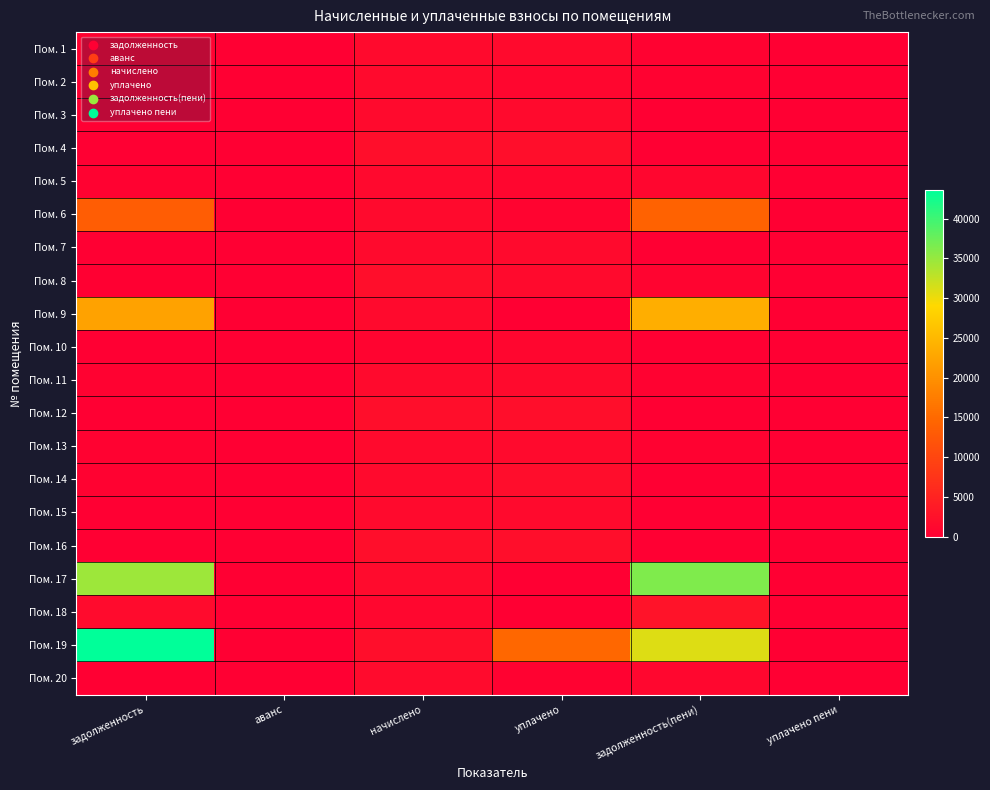

Reading left to right, transcribe all the data shown in this chart.

Пом. 1: задолженность=492.8	аванс=0.0	начислено=1478.5	уплачено=1478.5	задолженность(пени)=492.8	уплачено пени=0.0
Пом. 2: задолженность=0.0	аванс=0.0	начислено=1482.2	уплачено=988.1	задолженность(пени)=494.1	уплачено пени=0.0
Пом. 3: задолженность=0.0	аванс=0.0	начислено=1515.4	уплачено=1515.4	задолженность(пени)=0.0	уплачено пени=0.0
Пом. 4: задолженность=0.0	аванс=0.0	начислено=2138.5	уплачено=2138.5	задолженность(пени)=0.0	уплачено пени=0.0
Пом. 5: задолженность=474.6	аванс=0.0	начислено=1423.9	уплачено=949.3	задолженность(пени)=949.3	уплачено пени=0.0
Пом. 6: задолженность=13311.5	аванс=0.0	начислено=1504.3	уплачено=696.3	задолженность(пени)=14119.5	уплачено пени=0.0
Пом. 7: задолженность=0.0	аванс=0.0	начислено=1496.9	уплачено=1496.8	задолженность(пени)=0.1	уплачено пени=0.0
Пом. 8: задолженность=110.2	аванс=0.0	начислено=2145.8	уплачено=1540.7	задолженность(пени)=715.3	уплачено пени=0.0
Пом. 9: задолженность=22217.7	аванс=0.0	начислено=1467.4	уплачено=0.0	задолженность(пени)=23685.2	уплачено пени=0.0
Пом. 10: задолженность=0.0	аванс=0.0	начислено=733.7	уплачено=978.3	задолженность(пени)=0.0	уплачено пени=0.0
Пом. 11: задолженность=497.8	аванс=0.0	начислено=1493.2	уплачено=1493.2	задолженность(пени)=497.8	уплачено пени=0.0
Пом. 12: задолженность=0.0	аванс=0.0	начислено=2116.3	уплачено=2116.3	задолженность(пени)=0.0	уплачено пени=0.0
Пом. 13: задолженность=500.2	аванс=0.0	начислено=1500.6	уплачено=1500.6	задолженность(пени)=500.2	уплачено пени=0.0
Пом. 14: задолженность=489.1	аванс=0.0	начислено=1467.4	уплачено=1956.6	задолженность(пени)=0.0	уплачено пени=3.2
Пом. 15: задолженность=0.0	аванс=0.0	начислено=1511.7	уплачено=1511.7	задолженность(пени)=0.0	уплачено пени=0.0
Пом. 16: задолженность=0.0	аванс=0.0	начислено=2134.8	уплачено=2134.8	задолженность(пени)=0.0	уплачено пени=0.0
Пом. 17: задолженность=34641.4	аванс=0.0	начислено=1651.8	уплачено=0.0	задолженность(пени)=36293.2	уплачено пени=0.0
Пом. 18: задолженность=1782.0	аванс=0.0	начислено=1069.2	уплачено=0.0	задолженность(пени)=2851.3	уплачено пени=0.0
Пом. 19: задолженность=43594.1	аванс=0.0	начислено=2164.3	уплачено=14776.5	задолженность(пени)=30981.9	уплачено пени=0.0
Пом. 20: задолженность=0.0	аванс=0.0	начислено=1626.0	уплачено=350.7	задолженность(пени)=1084.0	уплачено пени=0.0